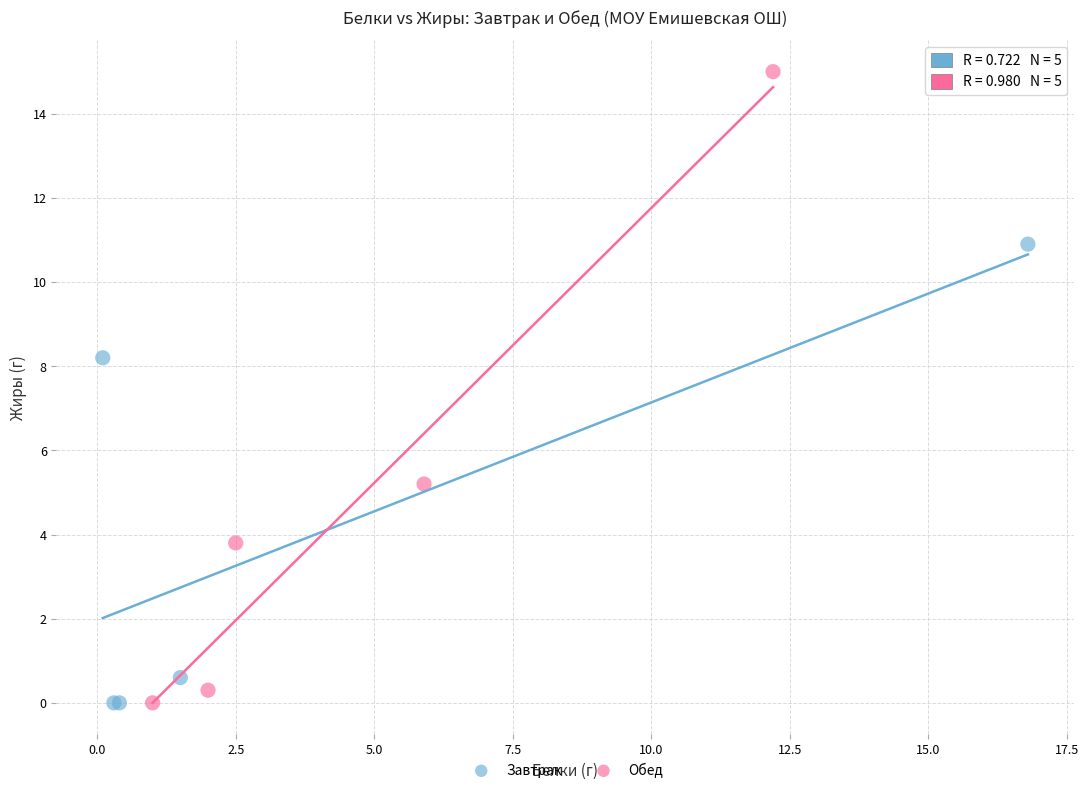

Which series has the widest spread of Y values?

Обед